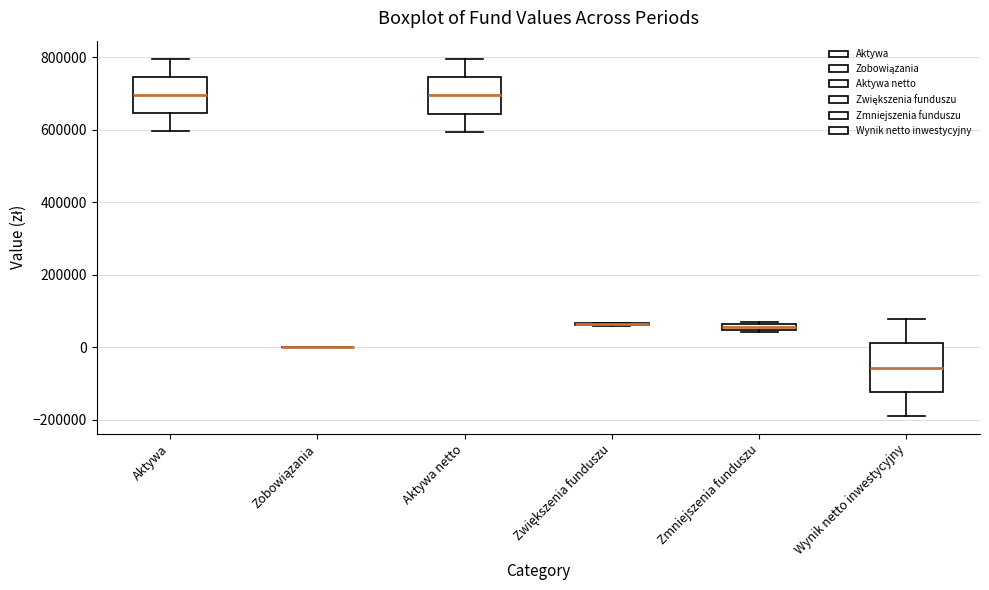

Which box is the tallest, from its lower edge to its upper edge?

Wynik netto inwestycyjny